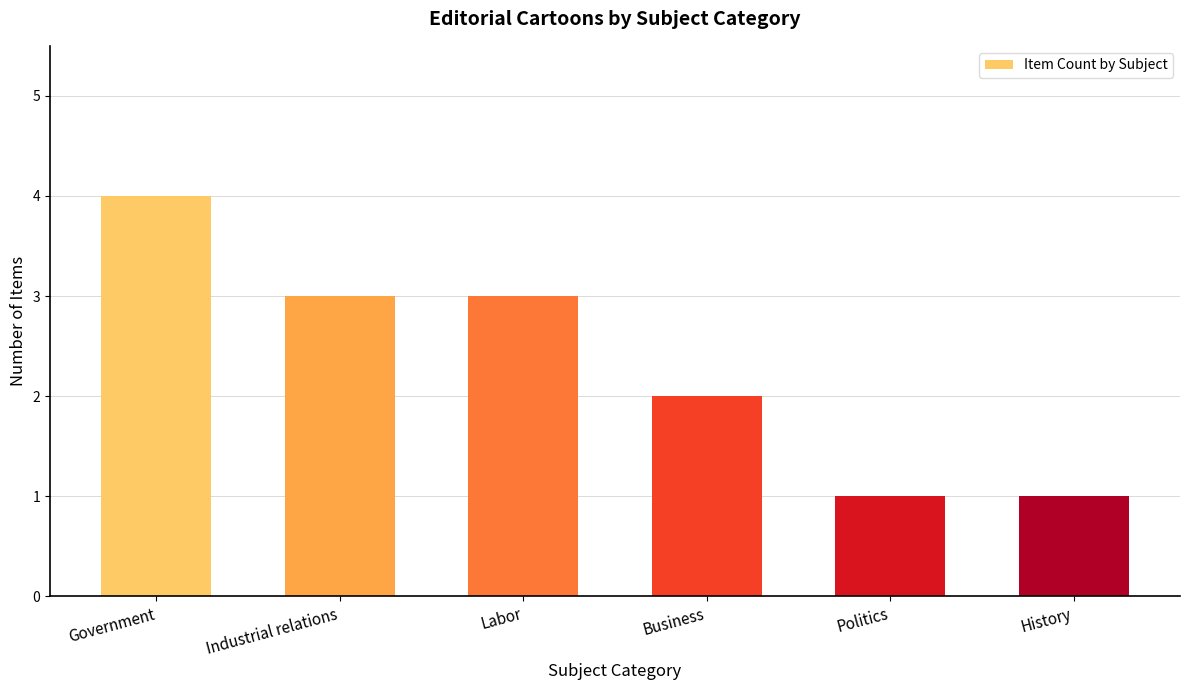

What is the smallest value displayed?

1